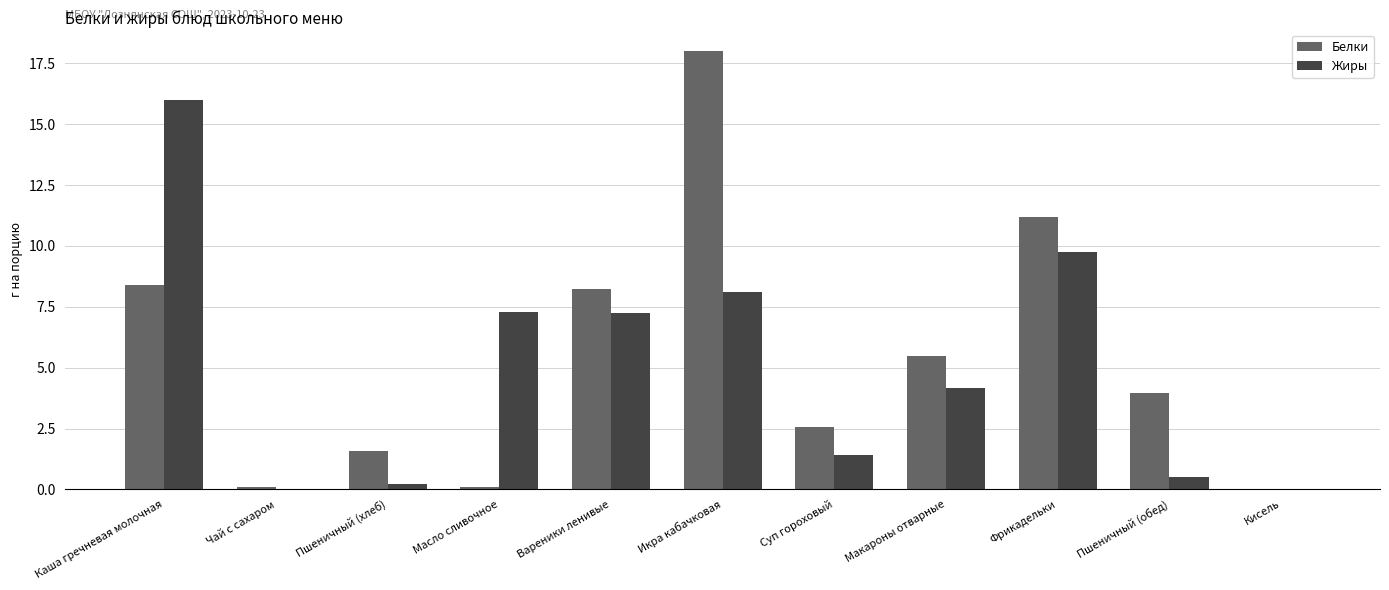

How many groups of bars are there?

11